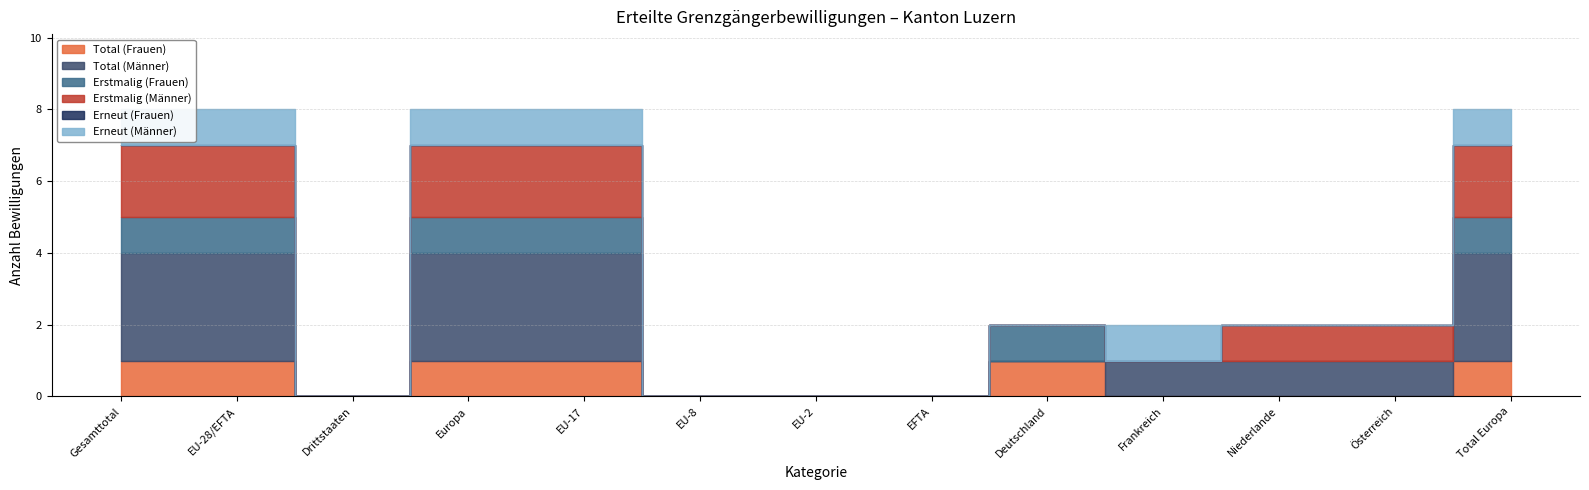

Count the Total (Frauen) values in the range 0 to 1.

13